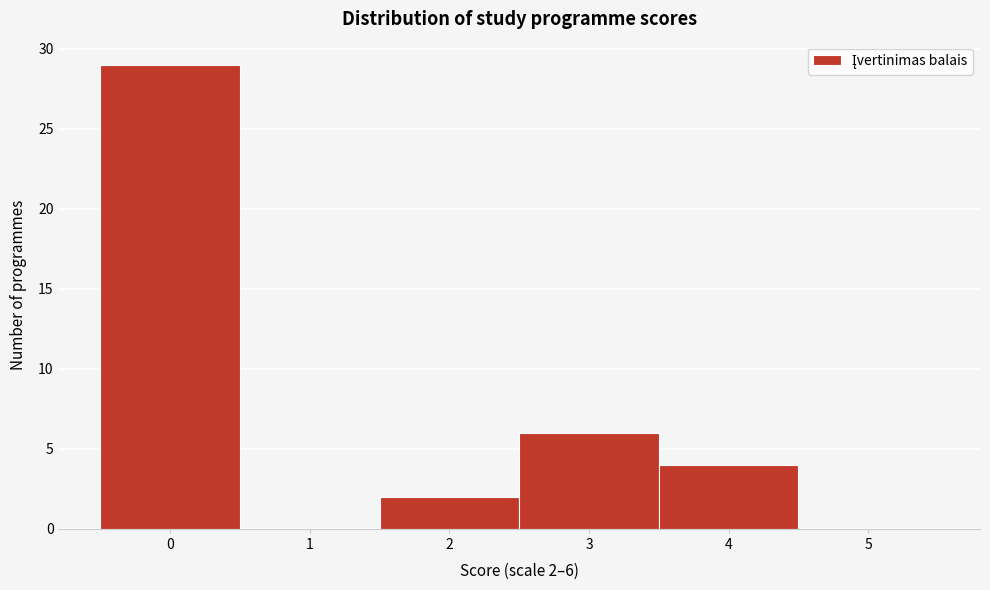

Reading left to right, extract all data points from this chart.

0=29	1=0	2=2	3=6	4=4	5=0